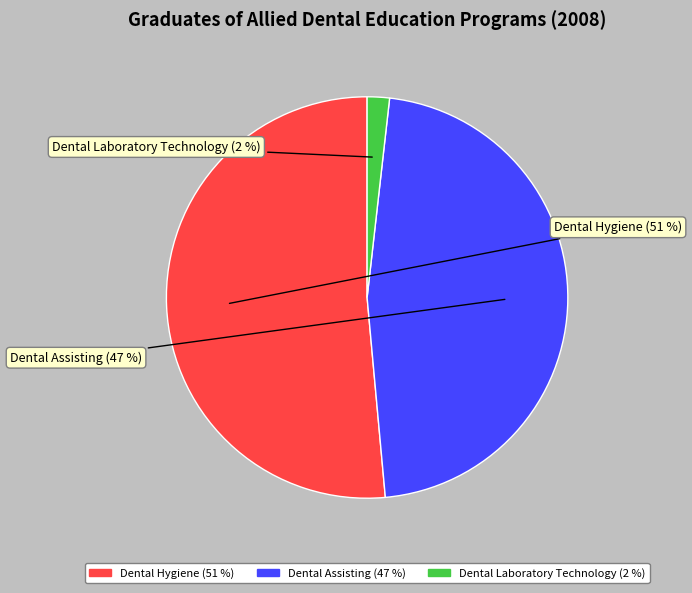

To the nearest percent, what is the difference between the Dental Laboratory Technology and Dental Hygiene slice percentages?

50%